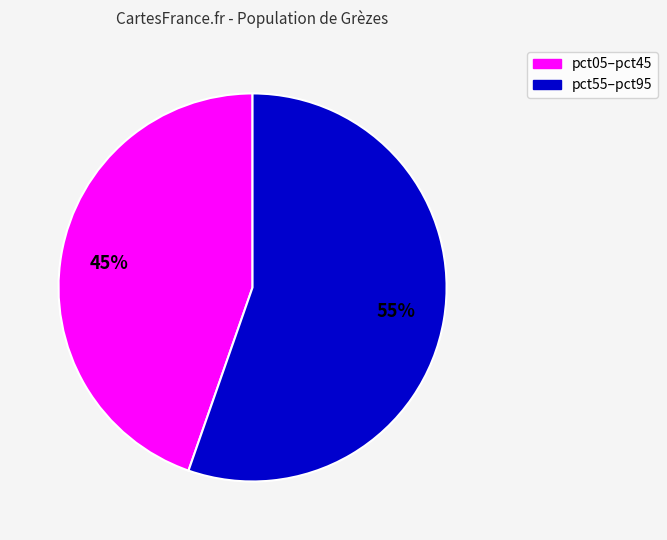

To the nearest percent, what is the average slice percentage?

50%